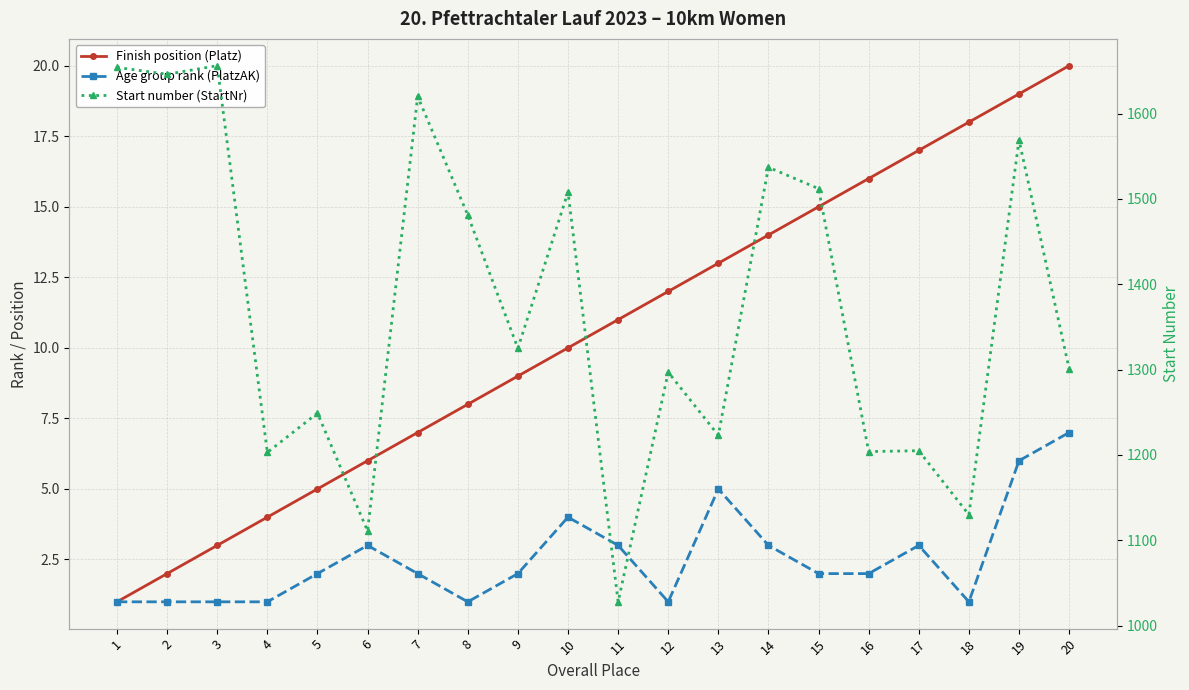

At how many categories does at least one series exceed 899?

20